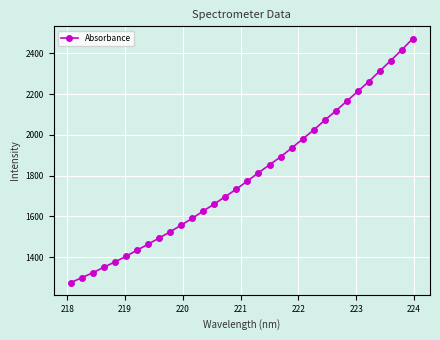

What is the value of the 11th point from the left?

1557.4